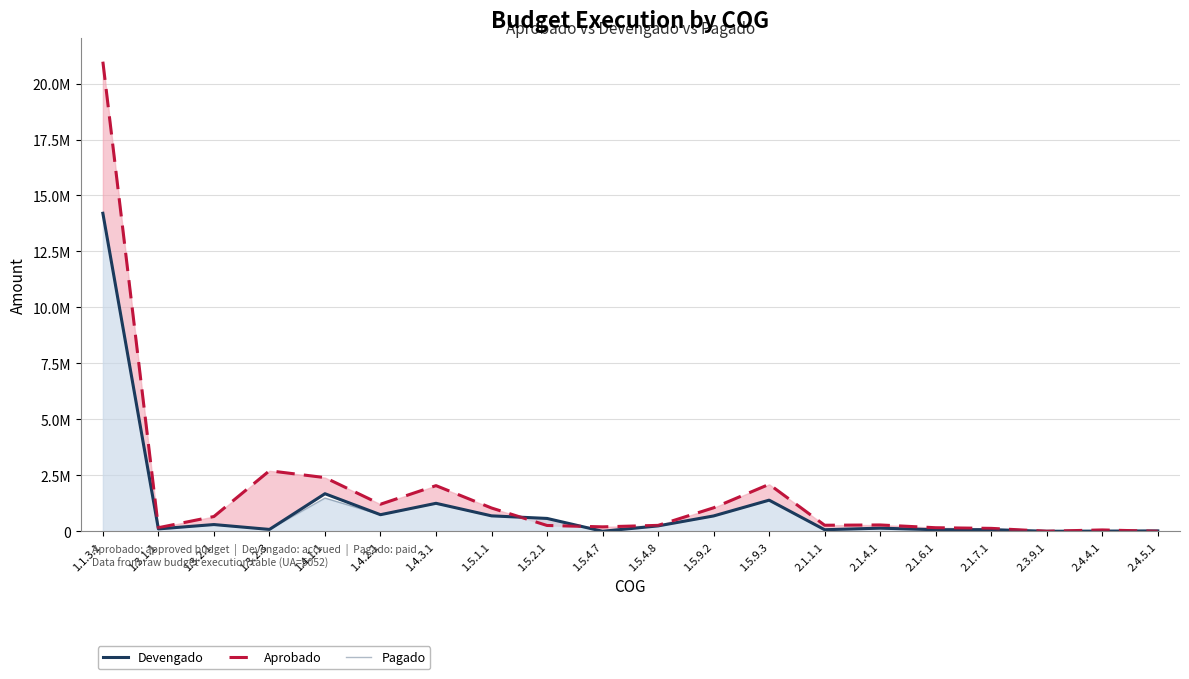

Reading left to right, extract all data points from this chart.

Devengado: 14205862.2	105829.1	300676.4	82579.2	1677838.2	740901.8	1249385.6	689460.0	573657.9	0.0	240760.7	685344.3	1390197.4	69171.3	139165.9	68841.1	72769.0	0.0	7830.0	16572.6
Aprobado: 20977258.6	159273.8	659121.5	2702398.2	2398285.1	1208056.4	2039137.8	1039740.0	259273.8	197736.5	263648.6	1048862.9	2097725.9	269811.0	282307.0	158651.0	130006.6	1473.7	59978.1	0.0
Pagado: 14205862.2	105829.1	300676.4	82579.2	1485272.5	740901.8	1249385.6	689460.0	573657.9	0.0	240760.7	685344.3	1390197.4	69171.3	139165.9	68841.1	72769.0	0.0	7830.0	16572.6